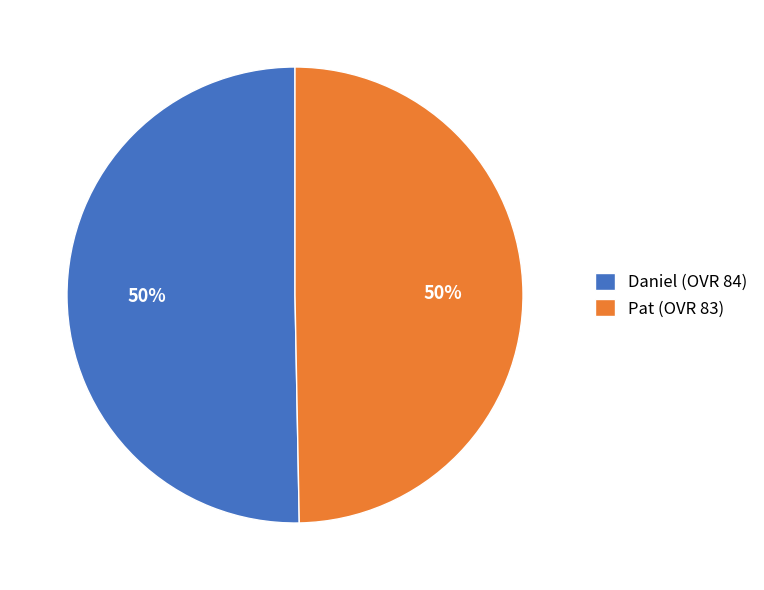

True or false: Pat (OVR 83) accounts for 50% of the total.

True